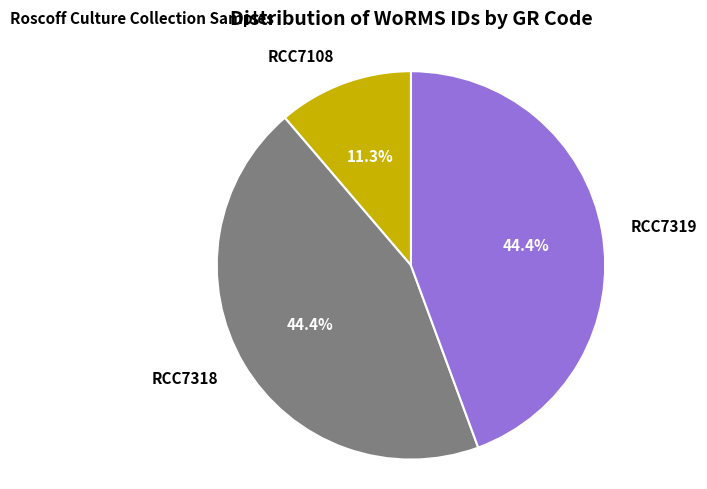

Approximately how many times larger is the value at RCC7108 compared to RCC7318?

0.3